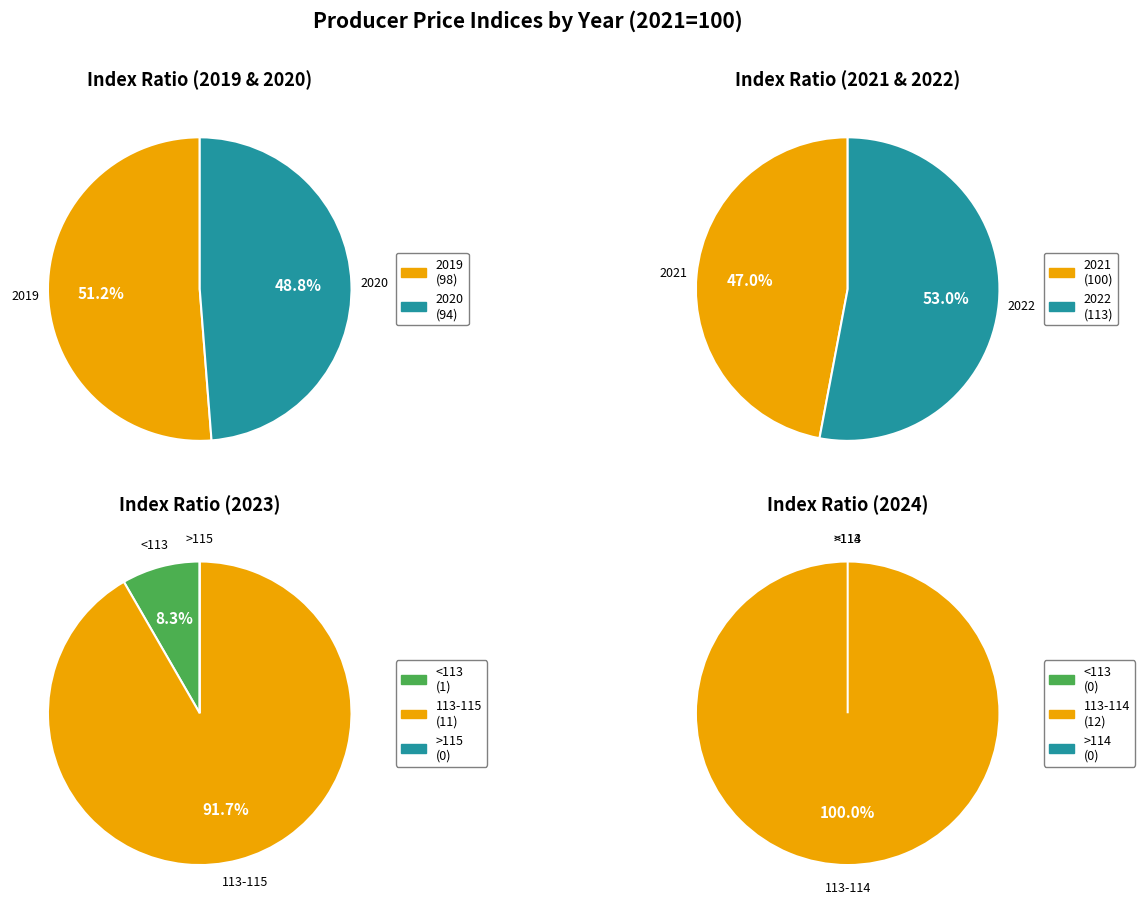

Between 2 and 7, which series saw the biggest shift?

2021